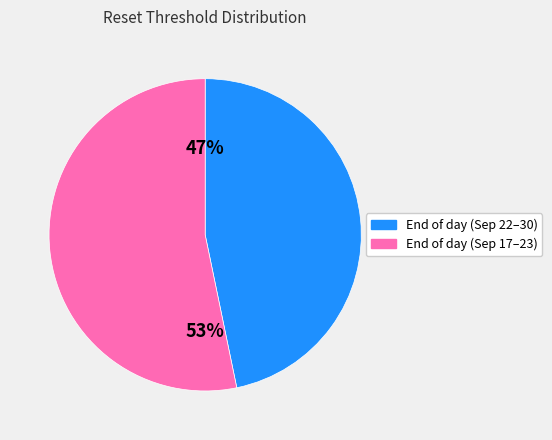

Is there any slice that represents more than half of the pie?

Yes